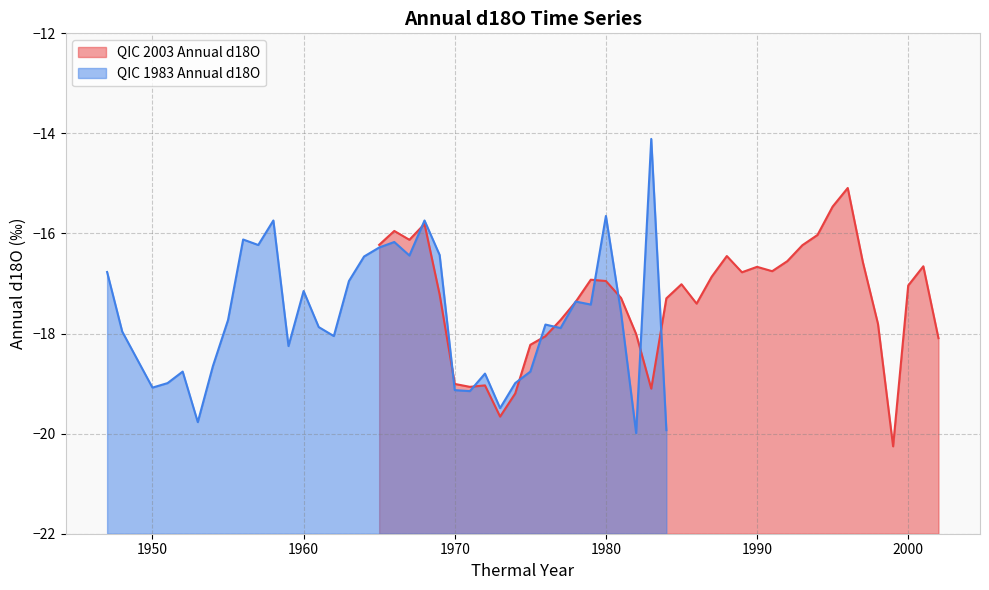

List the series in order of their overall mean, highest first.

QIC 2003 Annual d18O, QIC 1983 Annual d18O